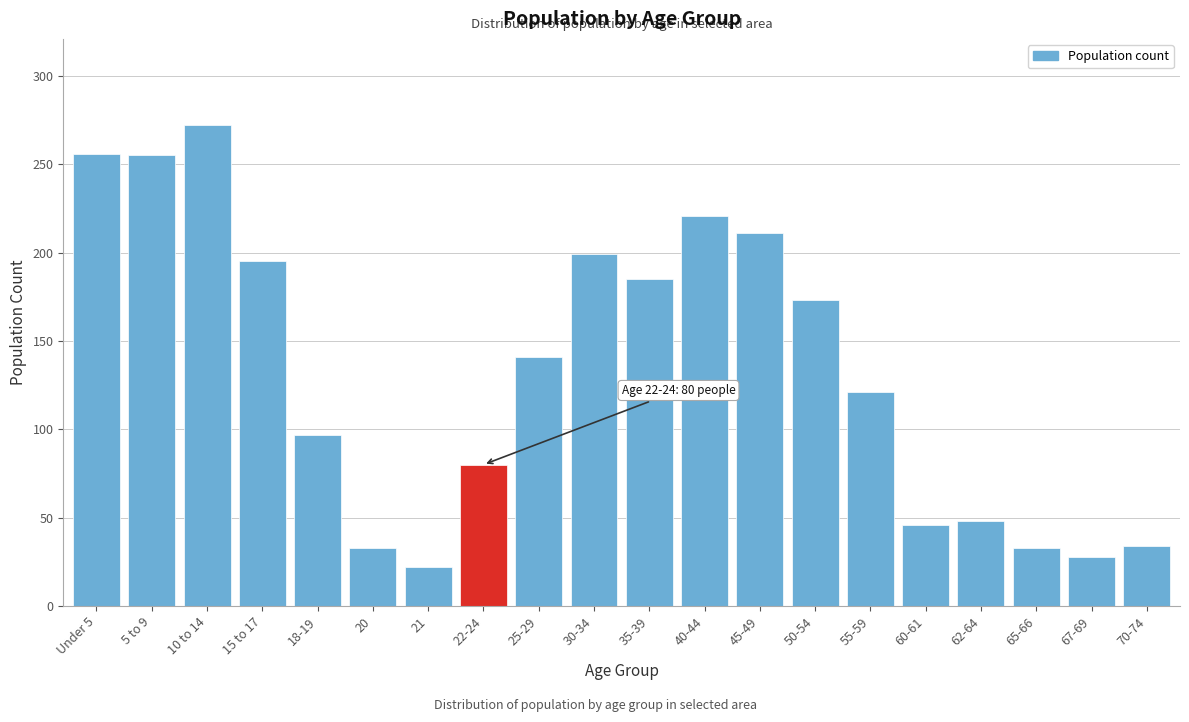

At which label is the value closest to 147?

25-29